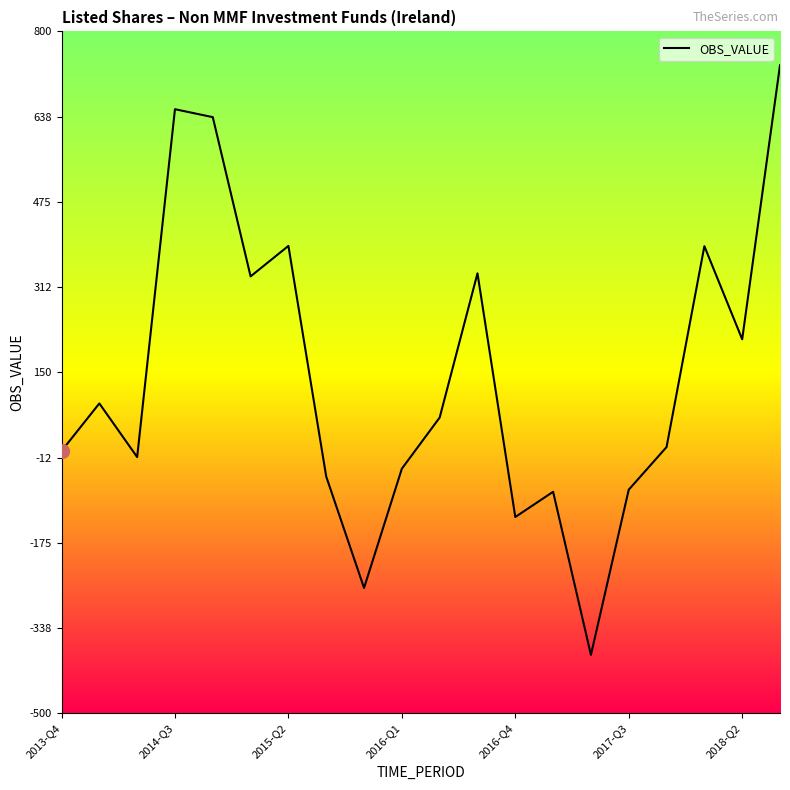

What is the difference between the maximum and minimum values?

1124.1